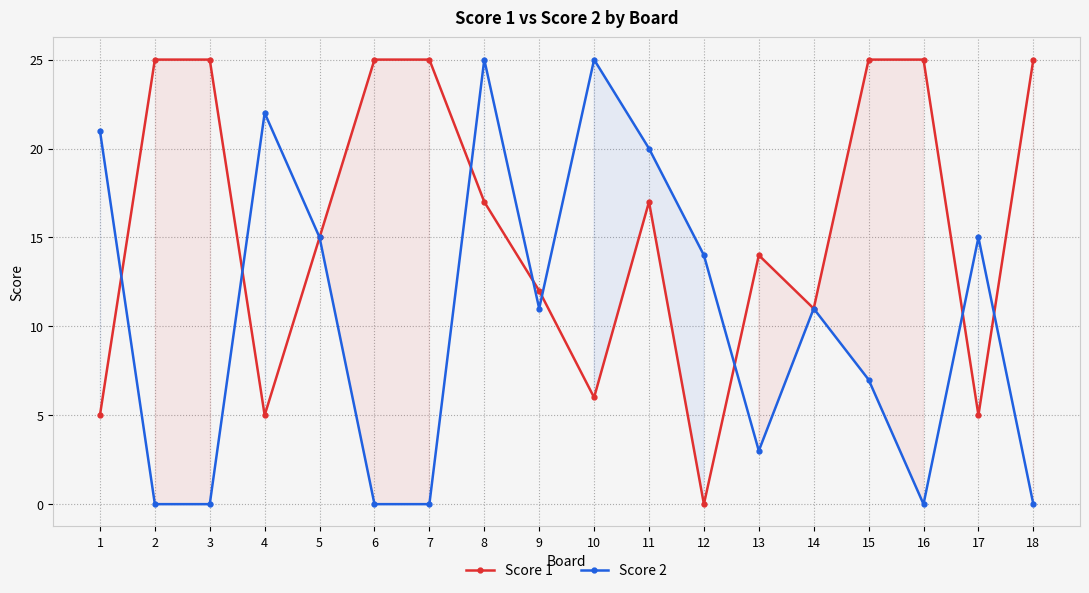

Reading left to right, transcribe all the data shown in this chart.

Score 1: 1=5	2=25	3=25	4=5	5=15	6=25	7=25	8=17	9=12	10=6	11=17	12=0	13=14	14=11	15=25	16=25	17=5	18=25
Score 2: 1=21	2=0	3=0	4=22	5=15	6=0	7=0	8=25	9=11	10=25	11=20	12=14	13=3	14=11	15=7	16=0	17=15	18=0